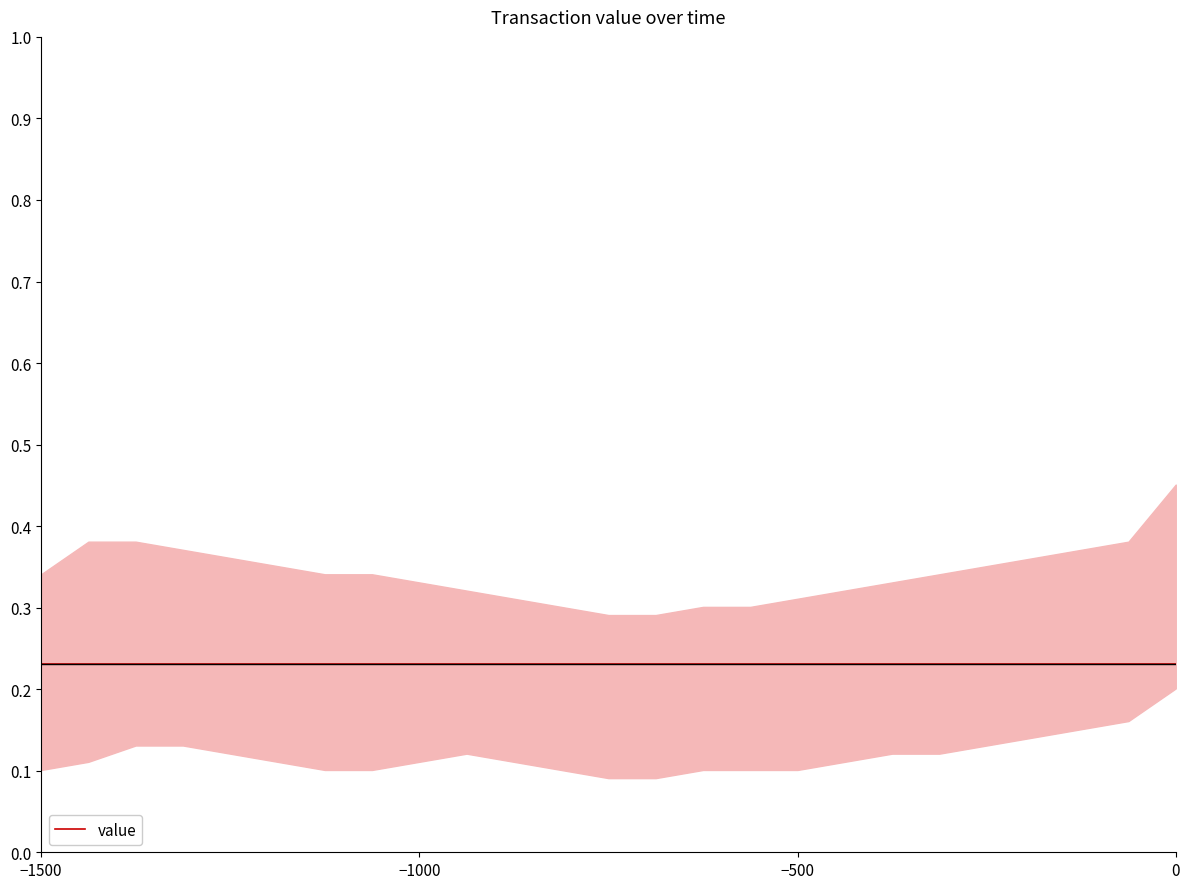

Which has a higher value, 16 or 12?

16